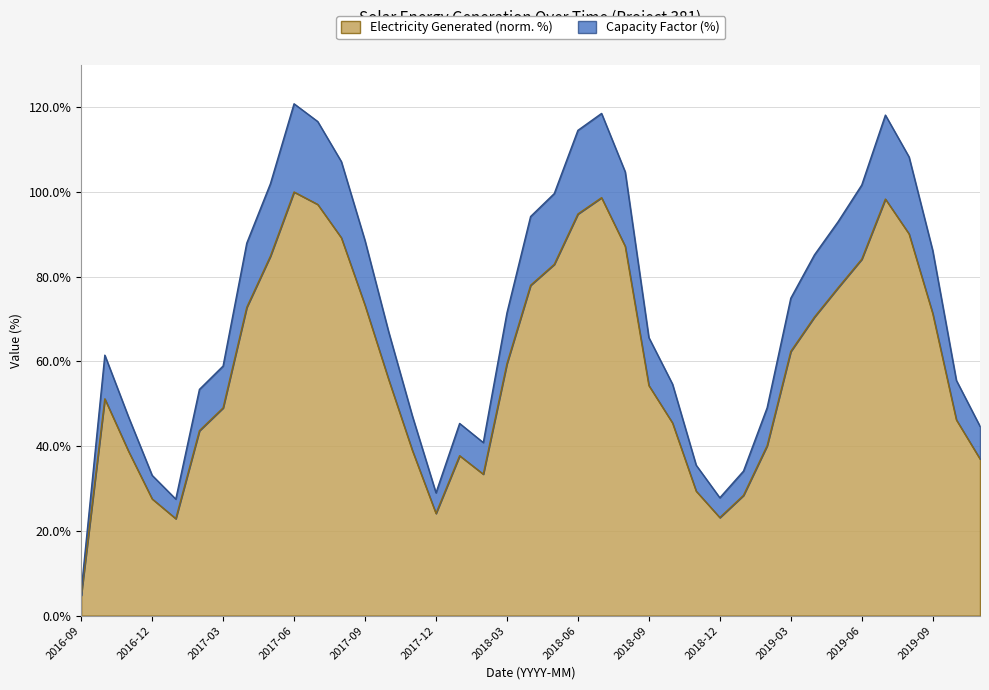

Which category has the lowest value in the Electricity Generated (norm. %) series?

2016-09